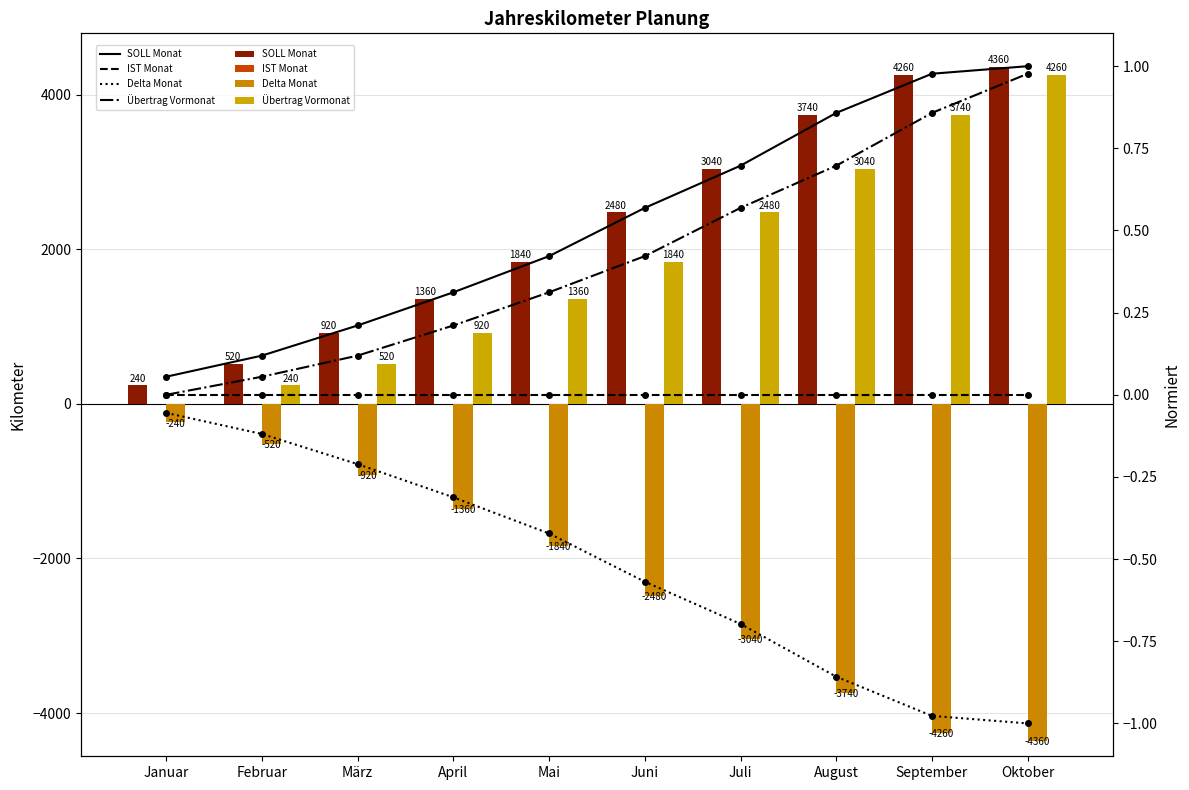

How many groups of bars are there?

10